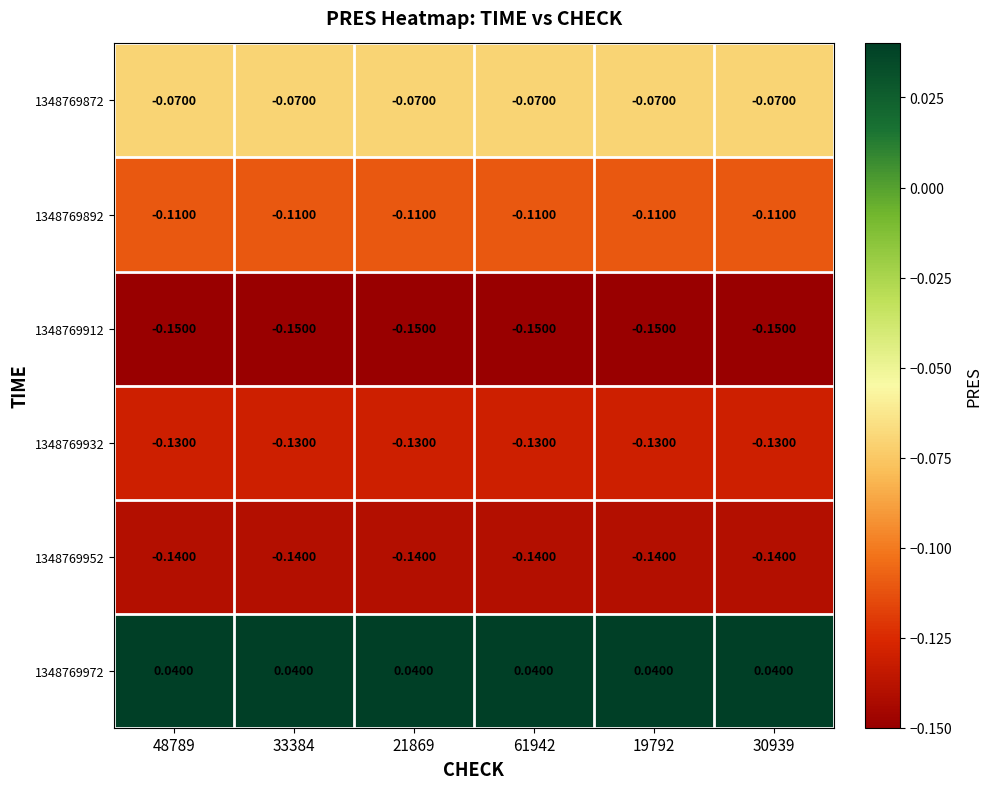

Is the value of 1348769872 at 61942 greater than the value of 1348769932 at 48789?

Yes